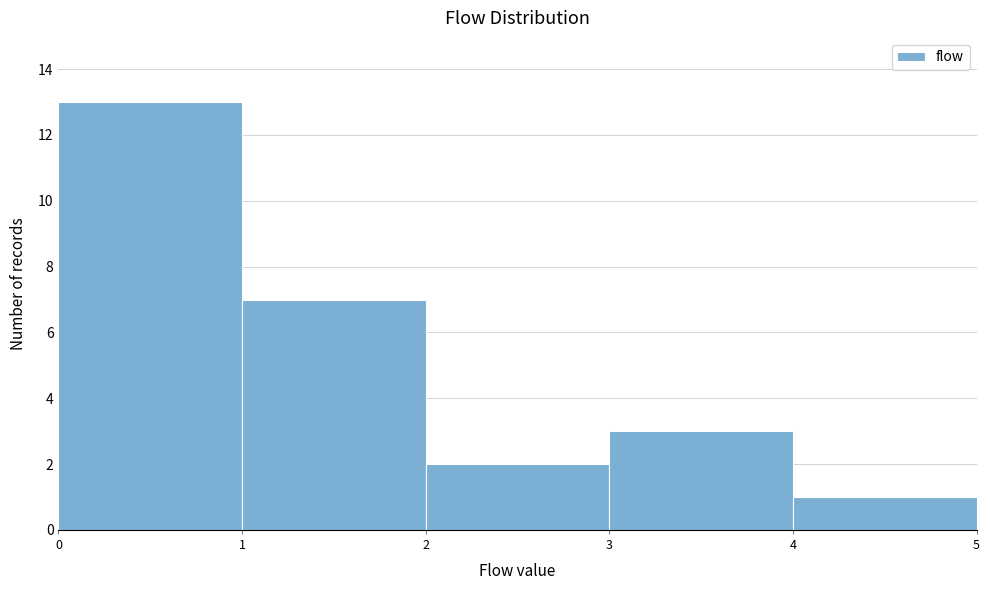

Over which range of the x-axis is the bar tallest?

0 to 1